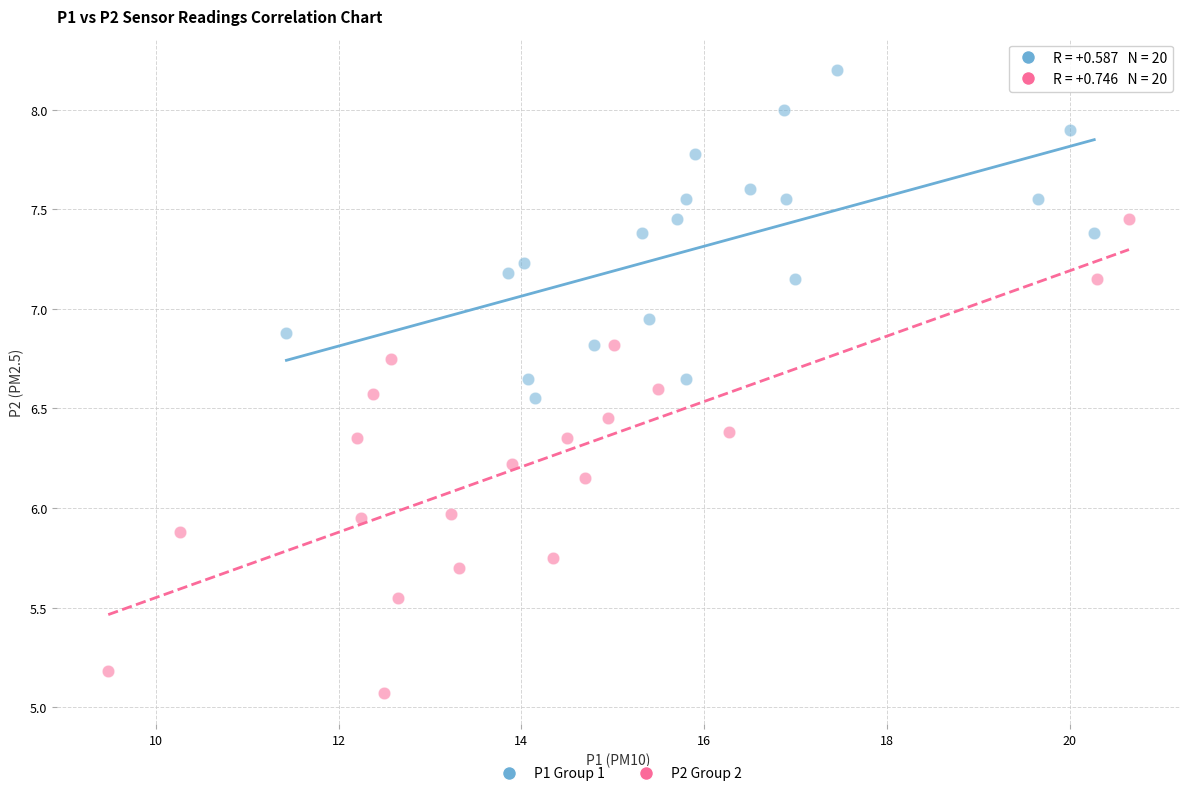

Which series contains the lowest Y value?

P2 Group 2